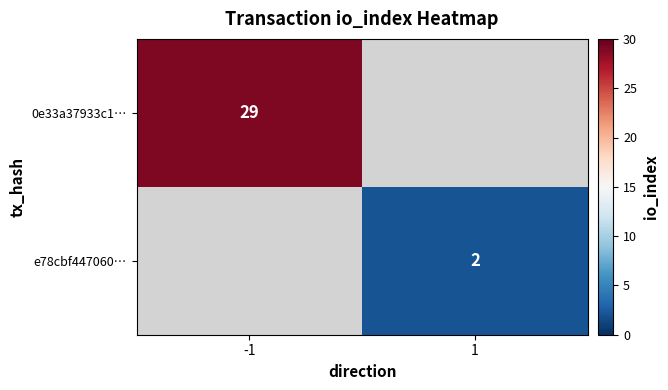

The e78cbf447060… series shows 2 at 1. True or false?

True